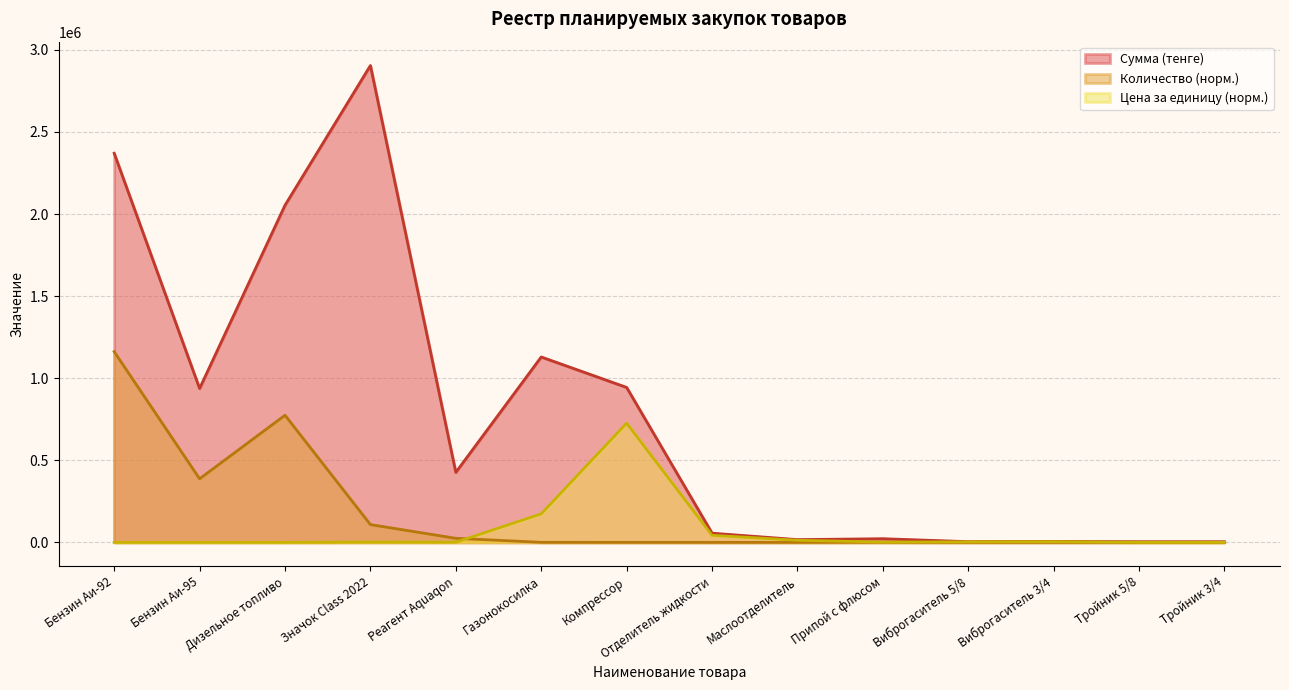

True or false: Сумма (тенге) has a value of 3565349.9 at Дизельное топливо.

False